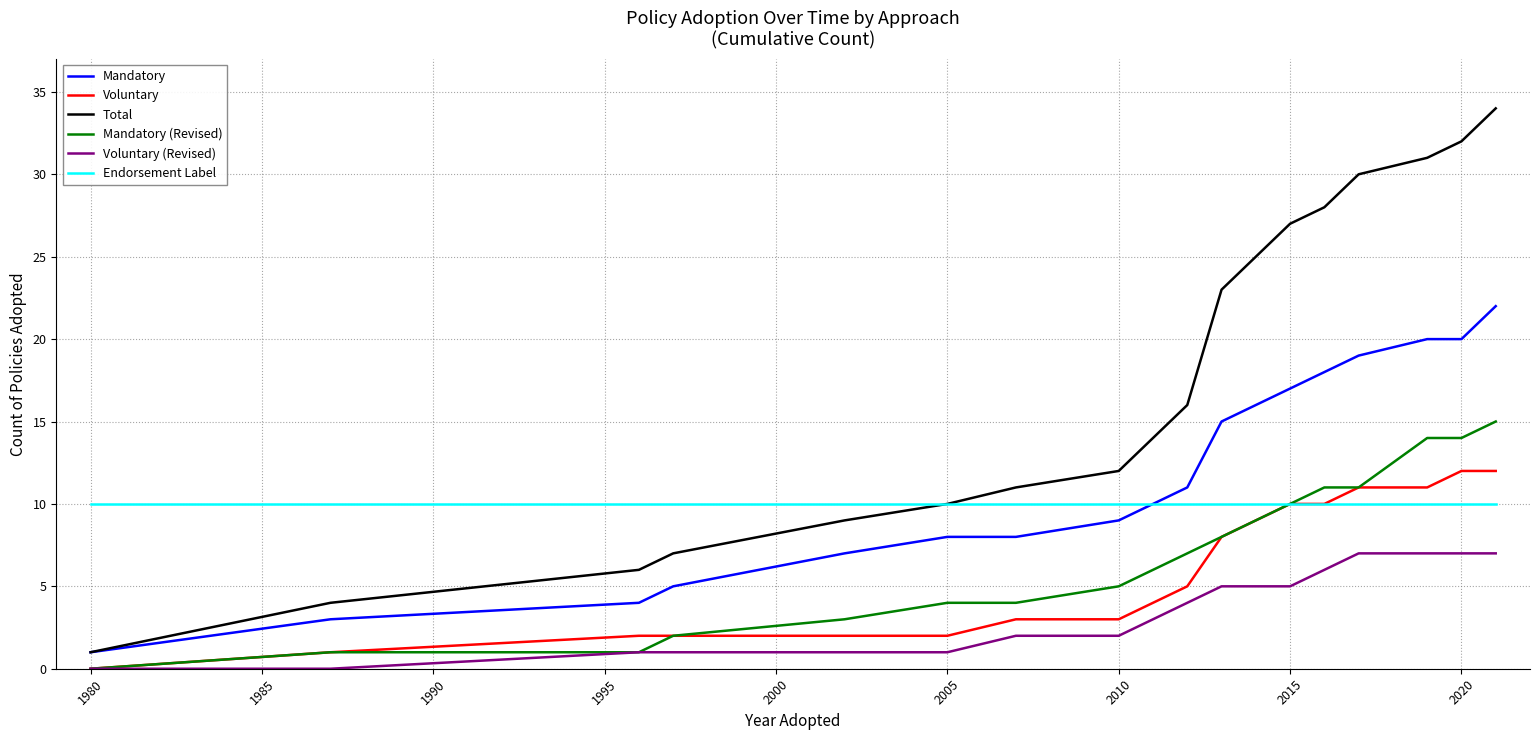

True or false: Total and Mandatory (Revised) cross at least once.

False